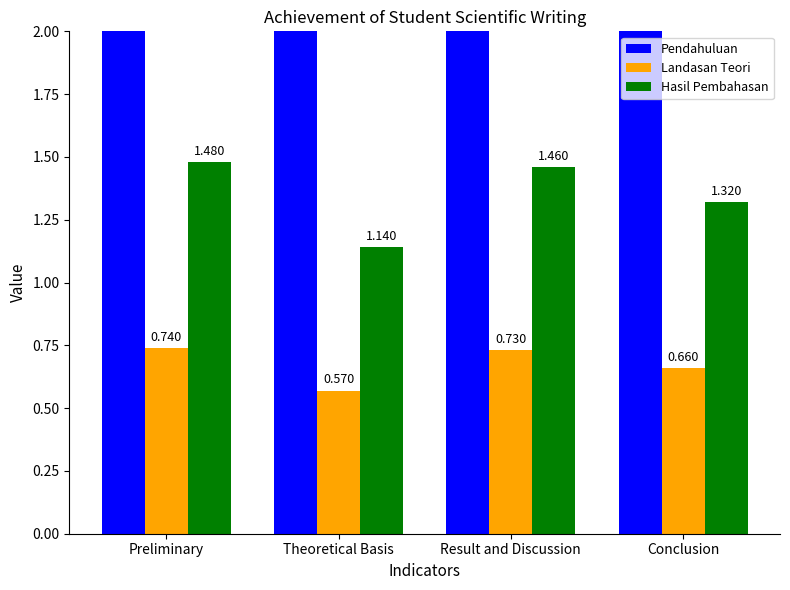

What is the minimum value shown in the chart?

0.6